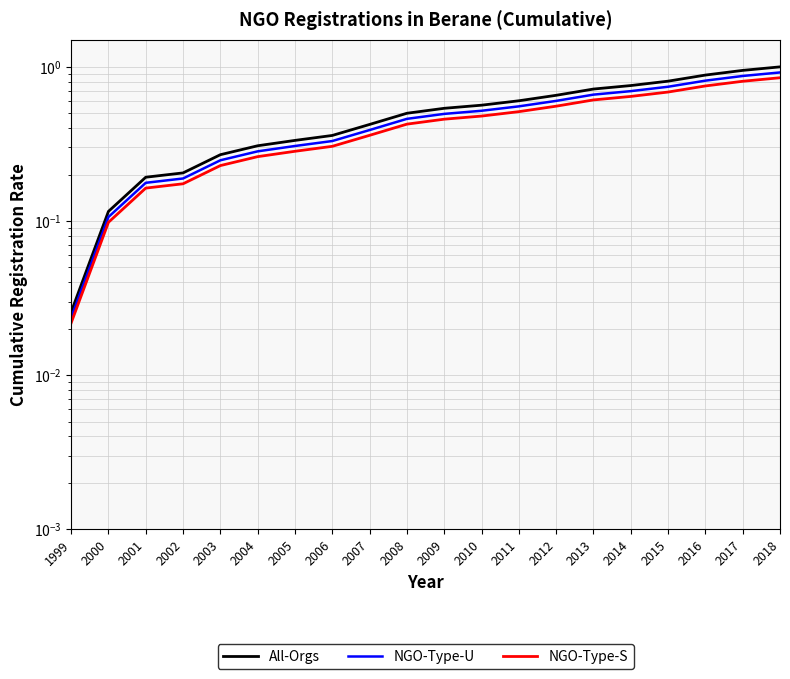

Reading right to left, transcribe all the data shown in this chart.

All-Orgs: 2018=1.0	2017=0.9	2016=0.9	2015=0.8	2014=0.8	2013=0.7	2012=0.7	2011=0.6	2010=0.6	2009=0.5	2008=0.5	2007=0.4	2006=0.4	2005=0.3	2004=0.3	2003=0.3	2002=0.2	2001=0.2	2000=0.1	1999=0.0
NGO-Type-U: 2018=0.9	2017=0.9	2016=0.8	2015=0.7	2014=0.7	2013=0.7	2012=0.6	2011=0.6	2010=0.5	2009=0.5	2008=0.5	2007=0.4	2006=0.3	2005=0.3	2004=0.3	2003=0.2	2002=0.2	2001=0.2	2000=0.1	1999=0.0
NGO-Type-S: 2018=0.8	2017=0.8	2016=0.8	2015=0.7	2014=0.6	2013=0.6	2012=0.6	2011=0.5	2010=0.5	2009=0.5	2008=0.4	2007=0.4	2006=0.3	2005=0.3	2004=0.3	2003=0.2	2002=0.2	2001=0.2	2000=0.1	1999=0.0